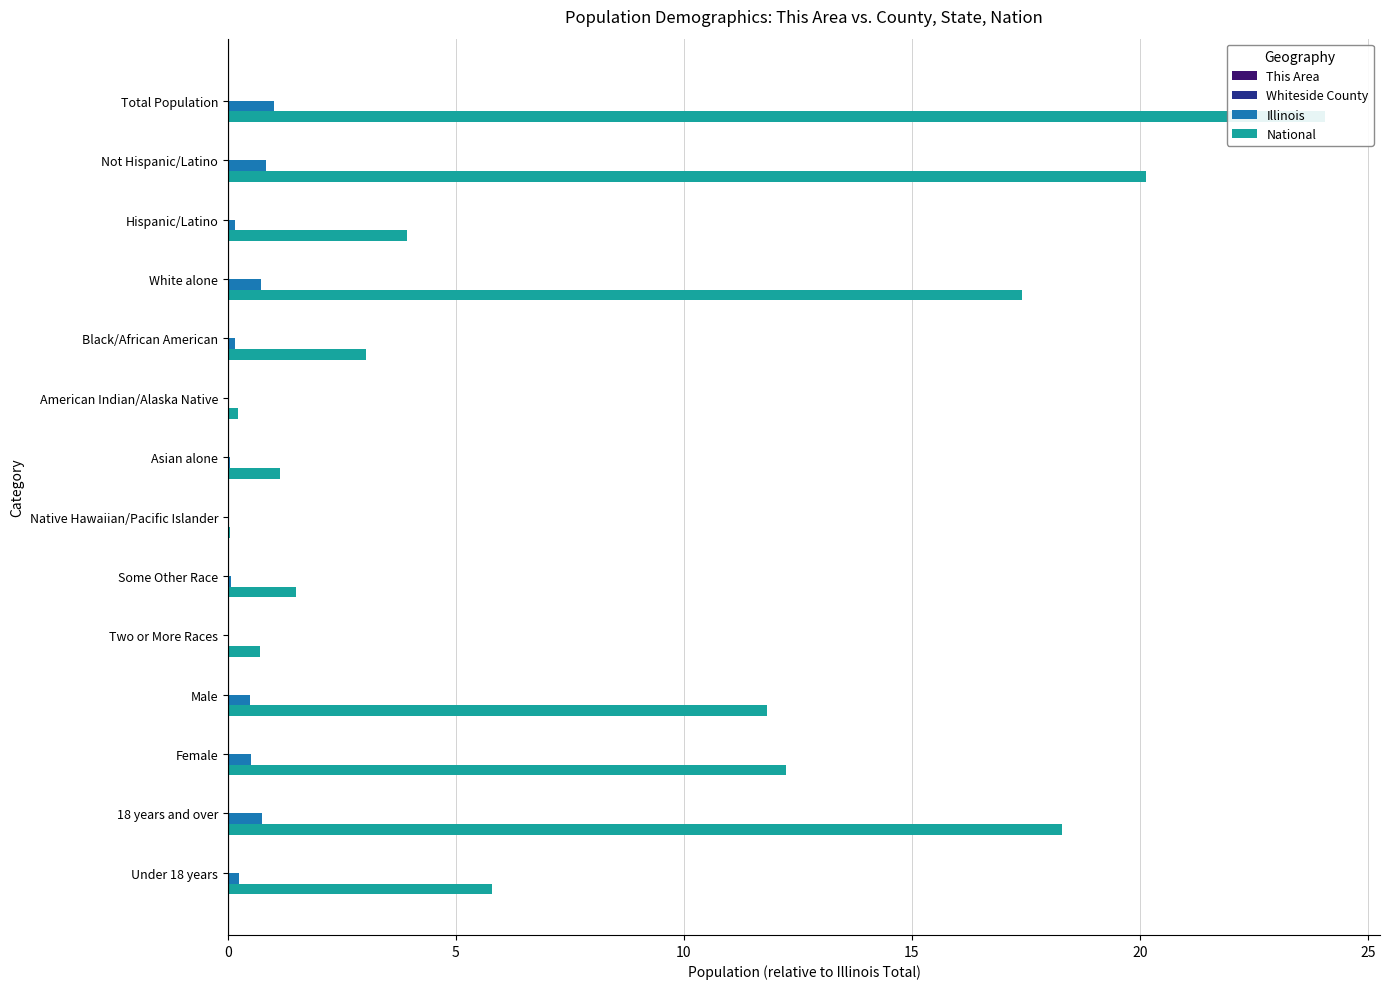

At which label does This Area reach its minimum?

Native Hawaiian/Pacific Islander